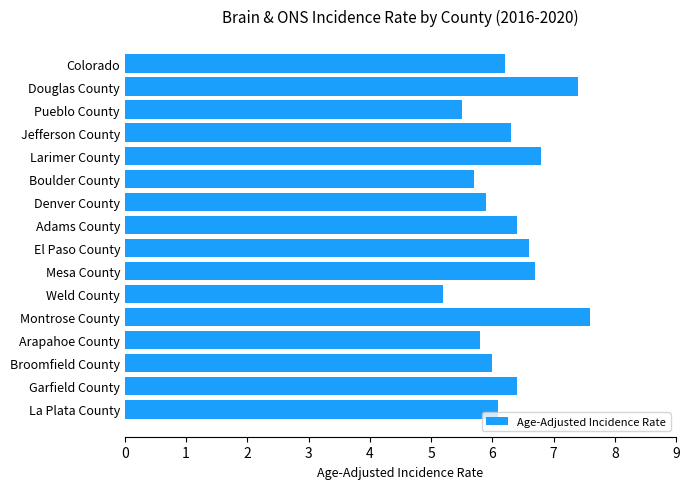

What is the label of the 14th bar from the top?

Broomfield County